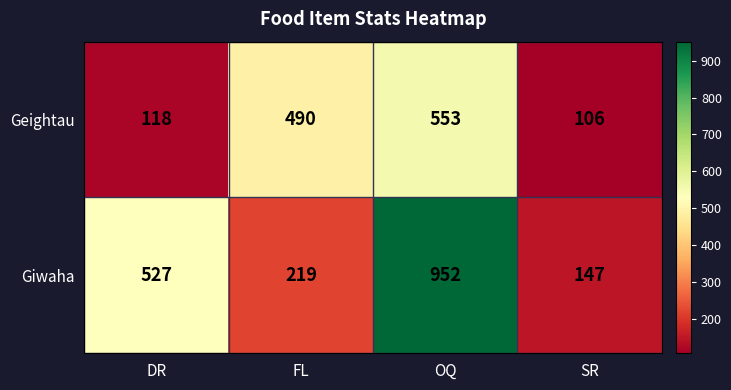

What is the difference between the highest and lowest values at DR?

409